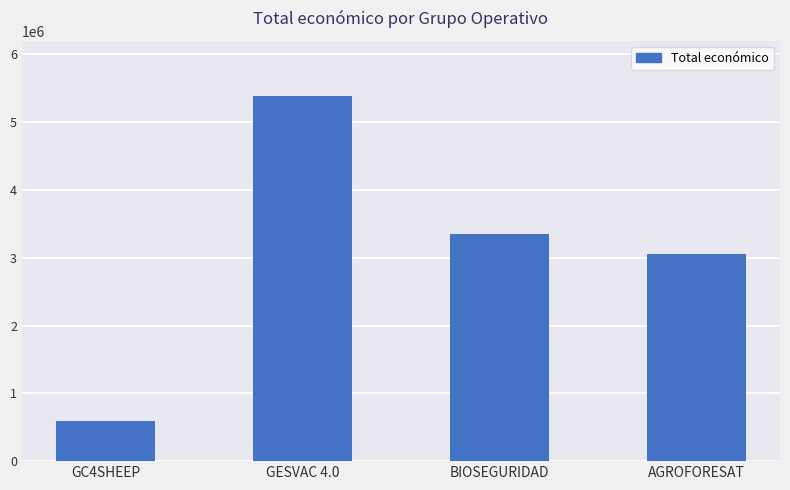

At which label is the value closest to 2994810?

AGROFORESAT